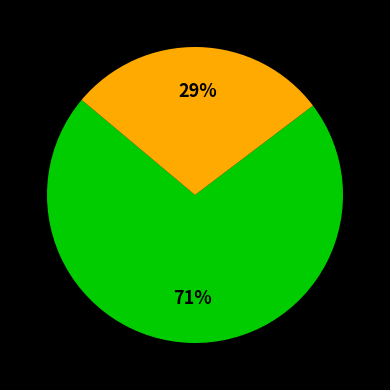

Is there any slice that represents more than half of the pie?

Yes